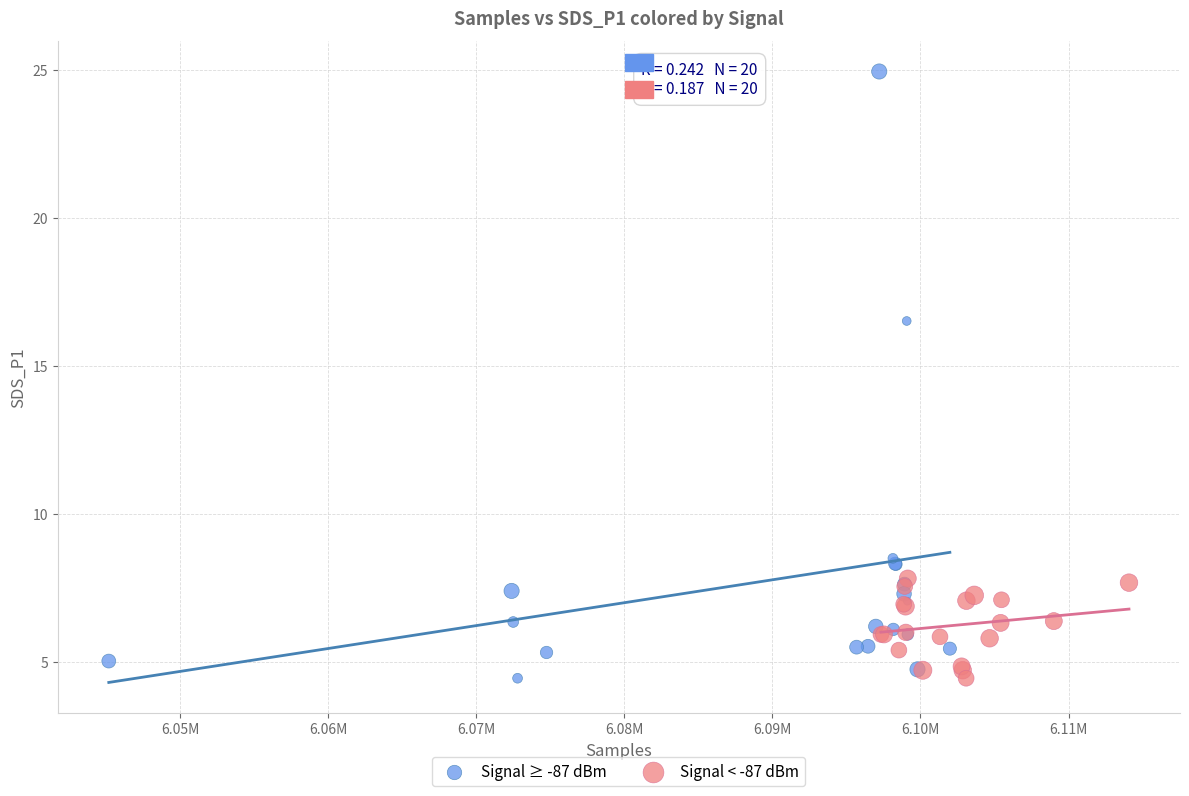

Which series has the widest spread of Y values?

Signal ≥ -87 dBm